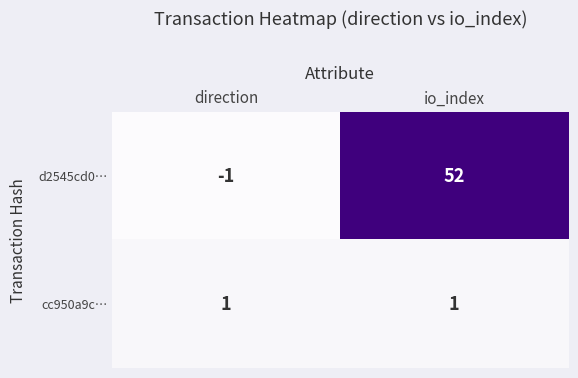

How many series are shown in this chart?

2